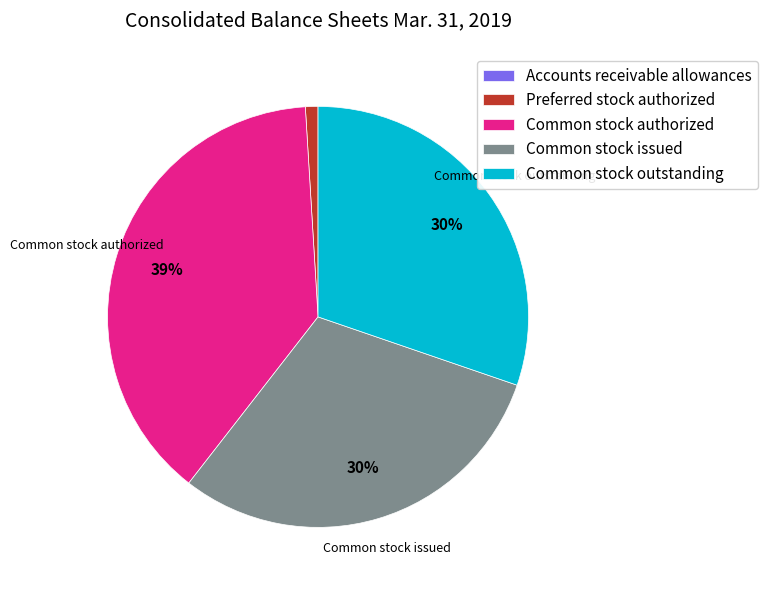

To the nearest percent, what is the difference between the Preferred stock authorized and Common stock outstanding slice percentages?

29%